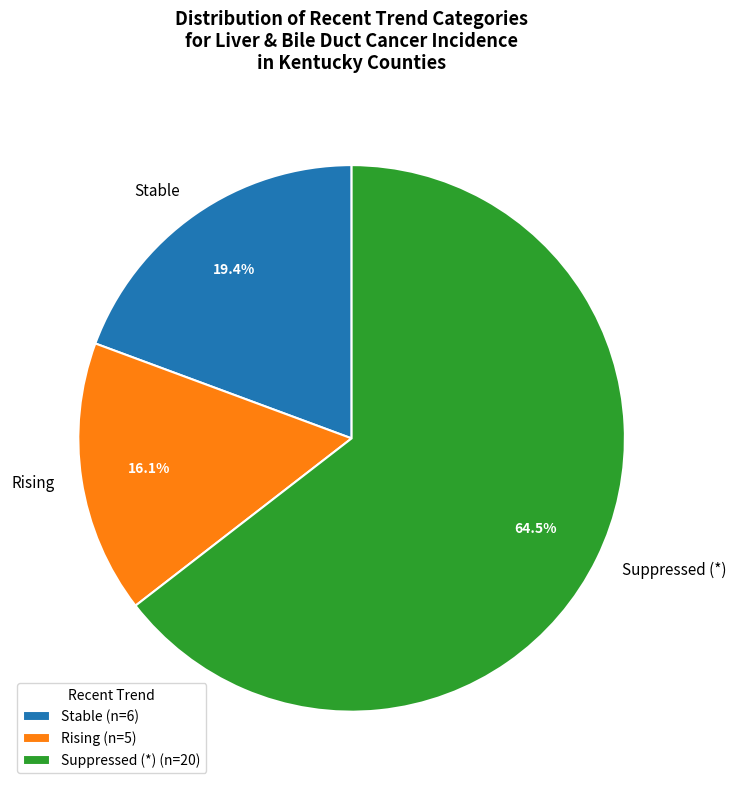

Approximately how many times larger is the value at Rising compared to Stable?

0.8